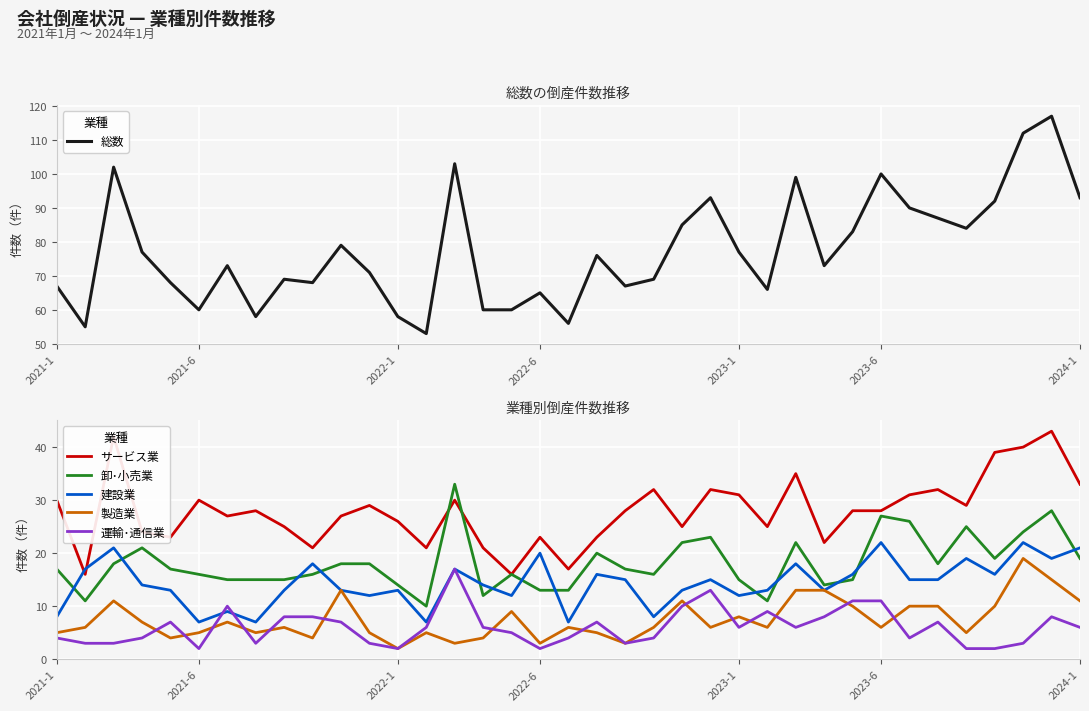

Is the value of 運輸･通信業 at 23 greater than the value of サービス業 at 25?

No